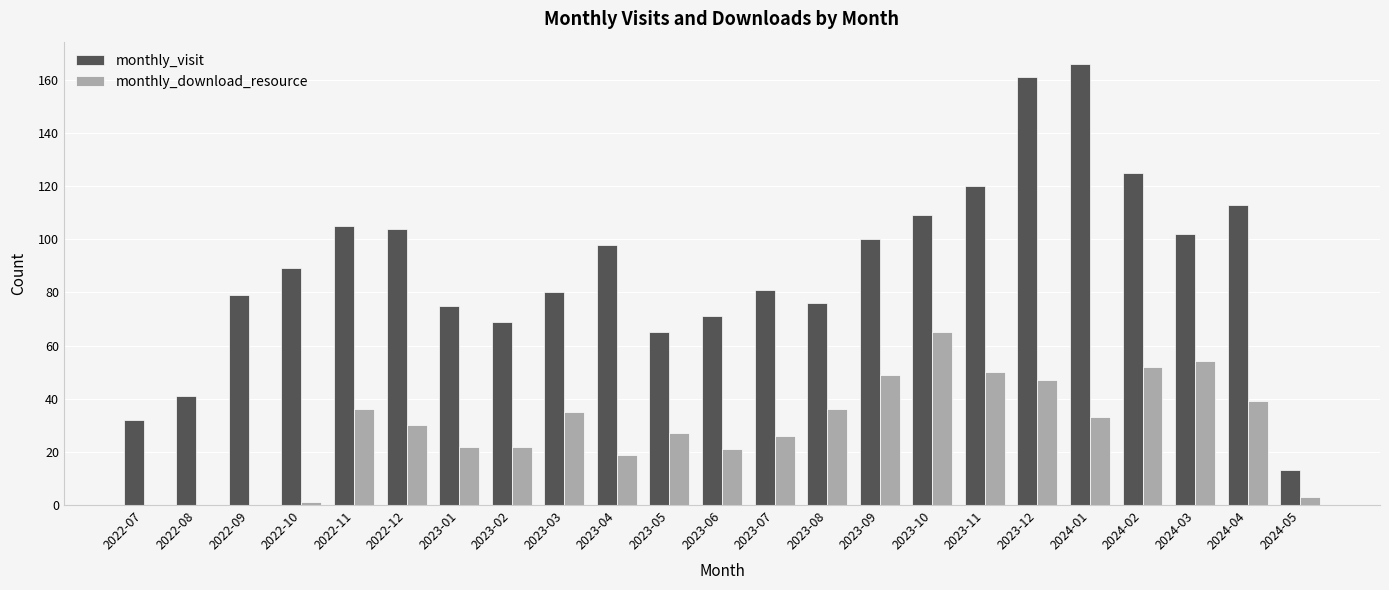

What are all the series names shown in the legend?

monthly_visit, monthly_download_resource